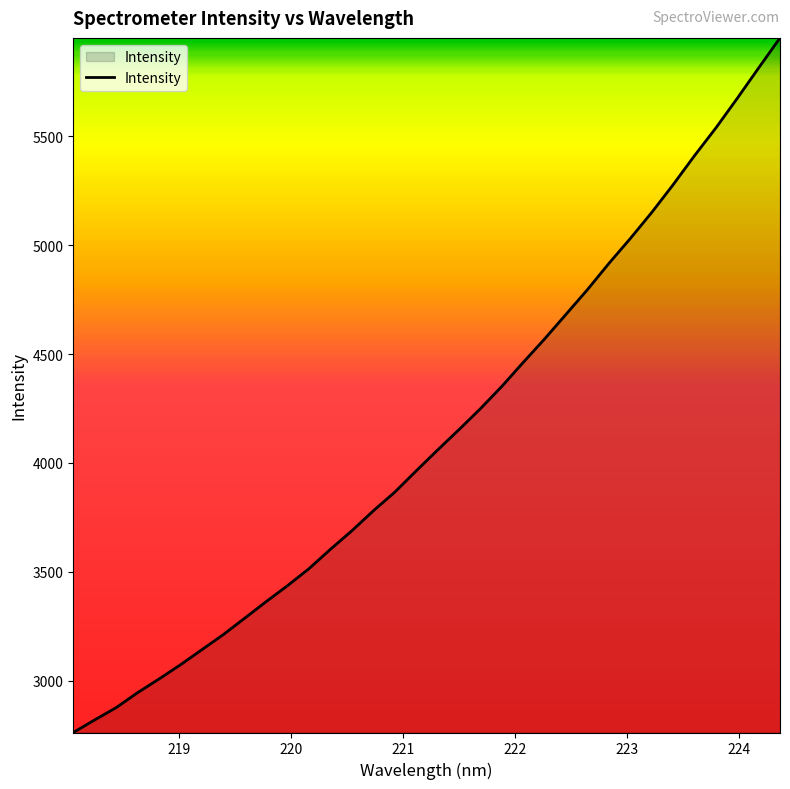

What is the maximum value shown in the chart?

5952.0